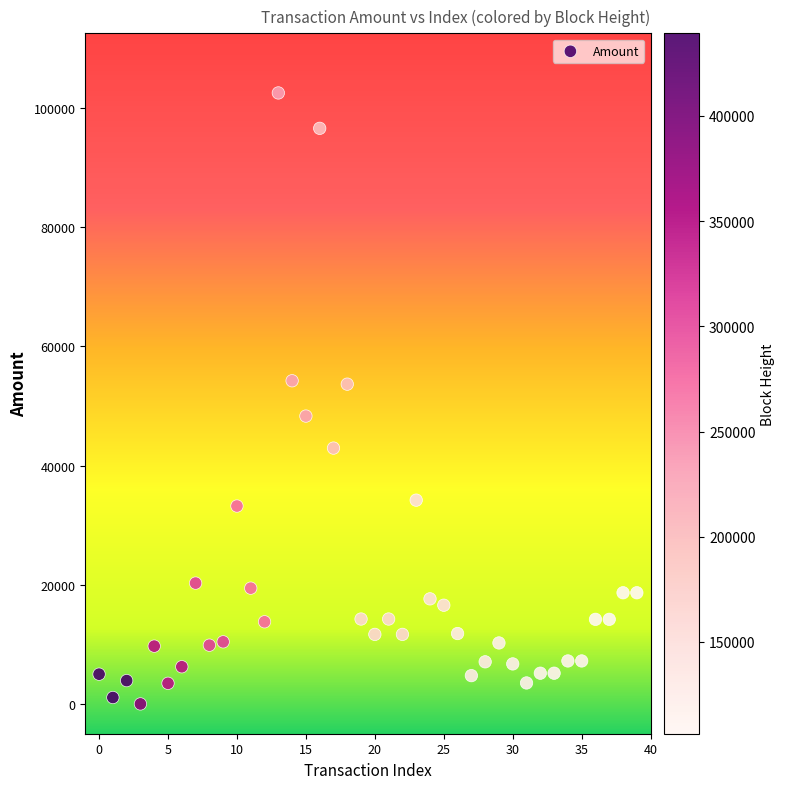

What is the range of Y values (max minus min)?

102506